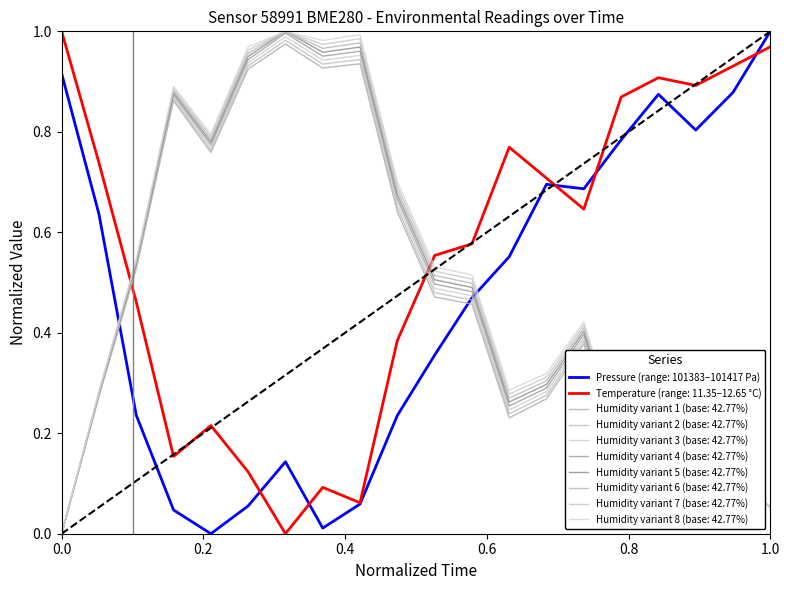

Does the chart have visible grid lines?

No